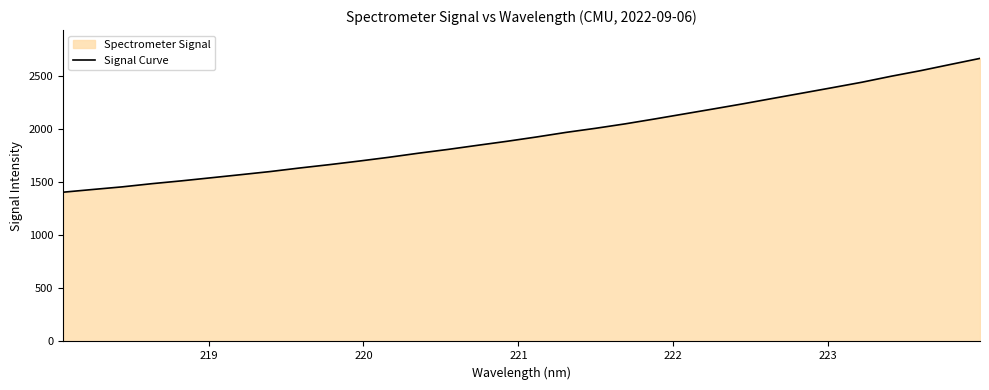

What is the minimum value shown in the chart?

1403.0